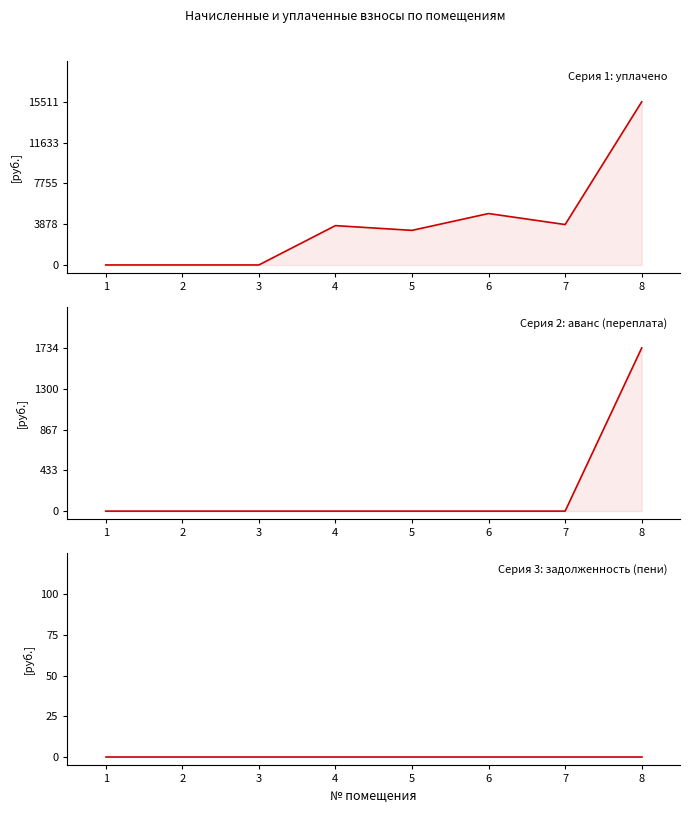

Which category has the lowest value across all series?

1